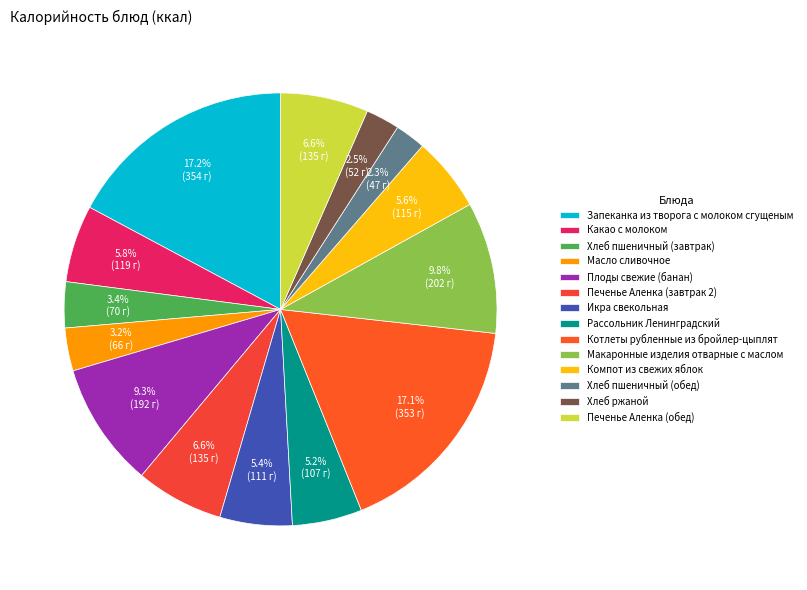

To the nearest percent, what percentage of the pie is Компот из свежих яблок?

6%